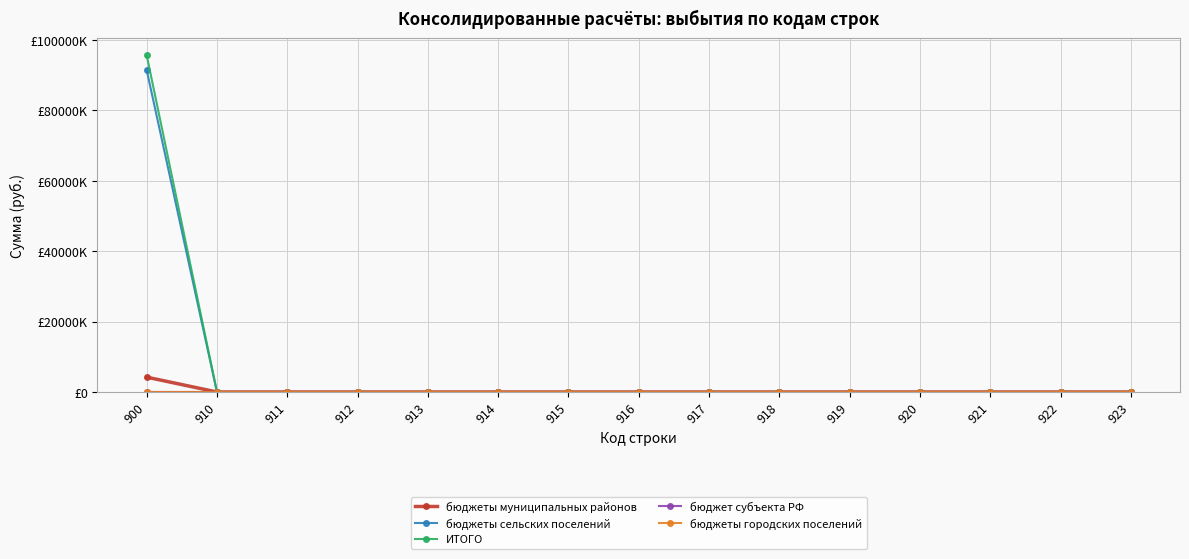

Which category has the lowest value across all series?

910